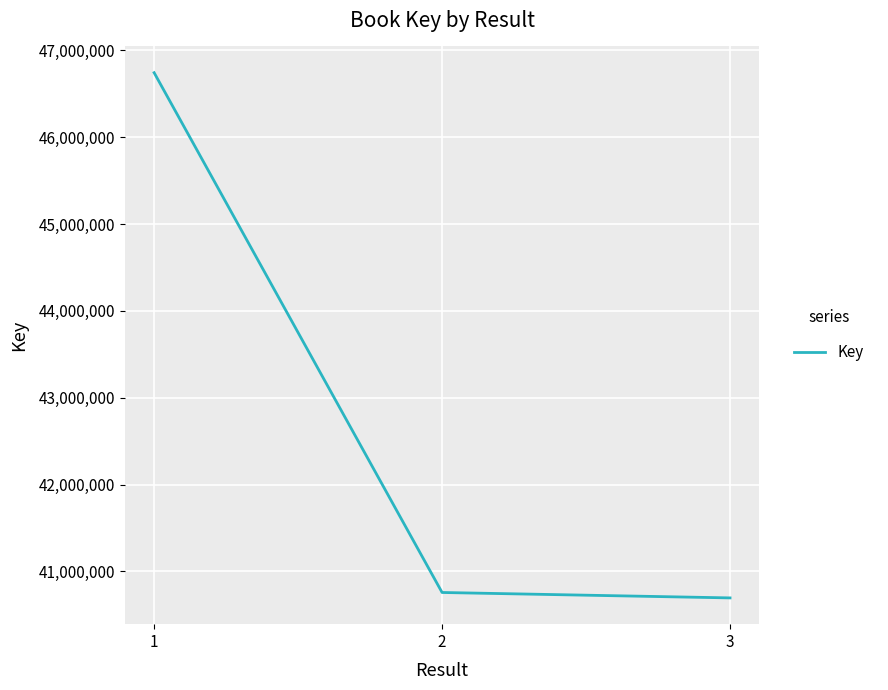

How many series are shown in this chart?

1